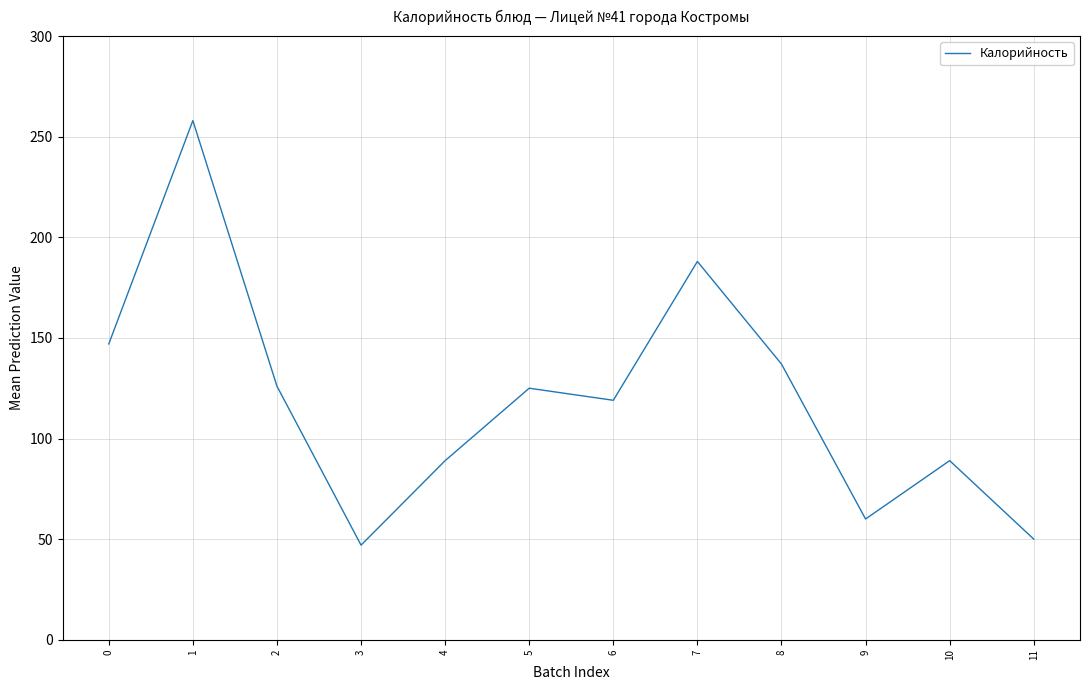

Is it true that the value at 1 is 176?

False